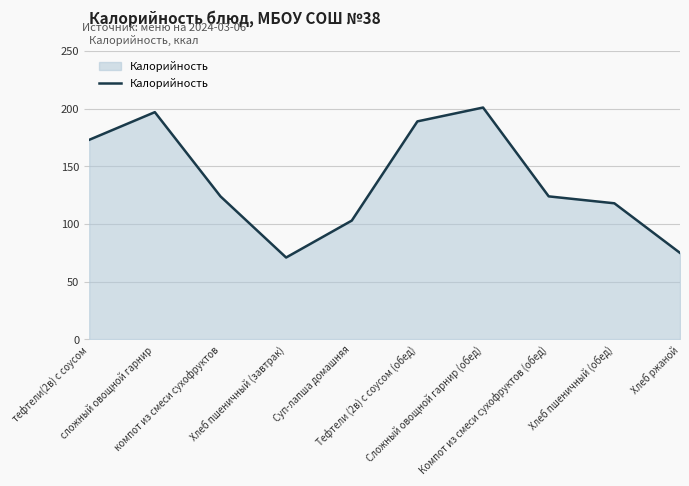

Reading right to left, list all the values displayed in this chart.

75	118	124	201	189	103	71	124	197	173